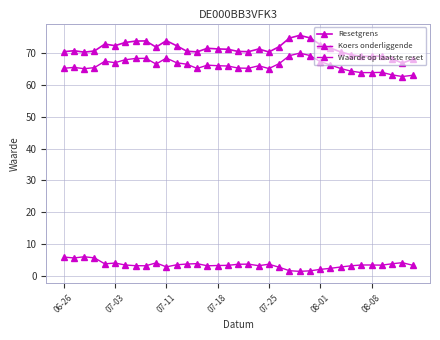

Count the number of categories in the chart.

35